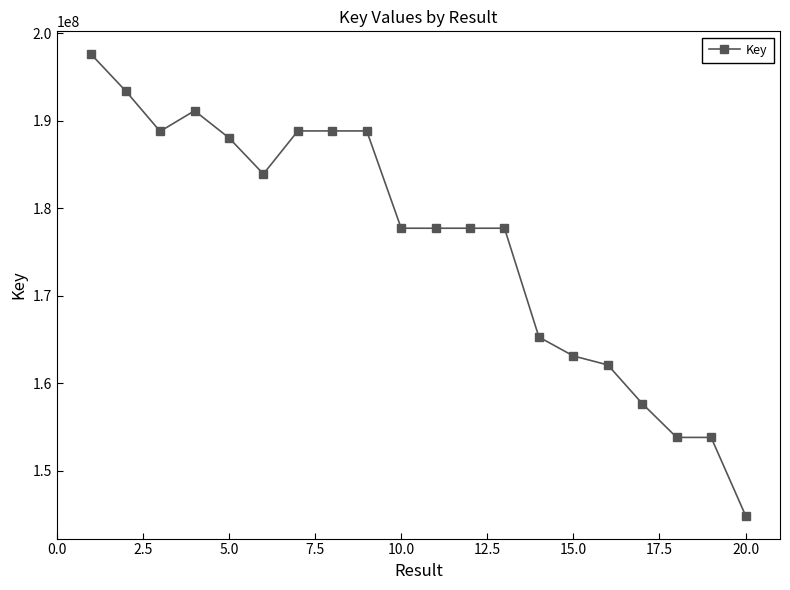

What is the value of the 1st point from the left?

197599663